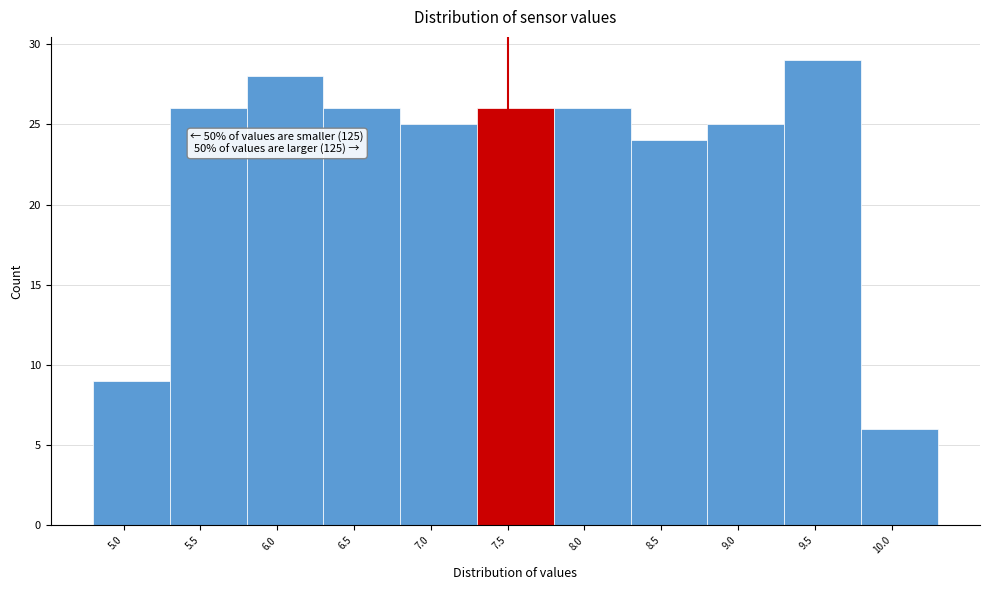

Which range on the x-axis has the tallest bar?

9.3 to 9.8